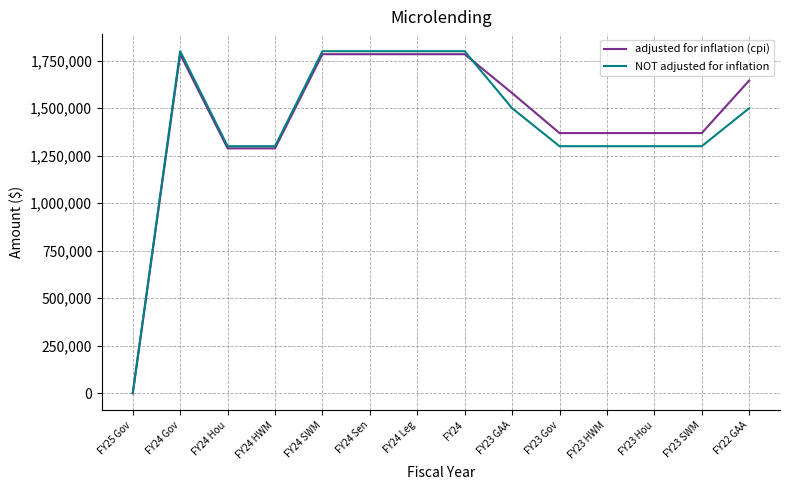

Count the number of categories in the chart.

14